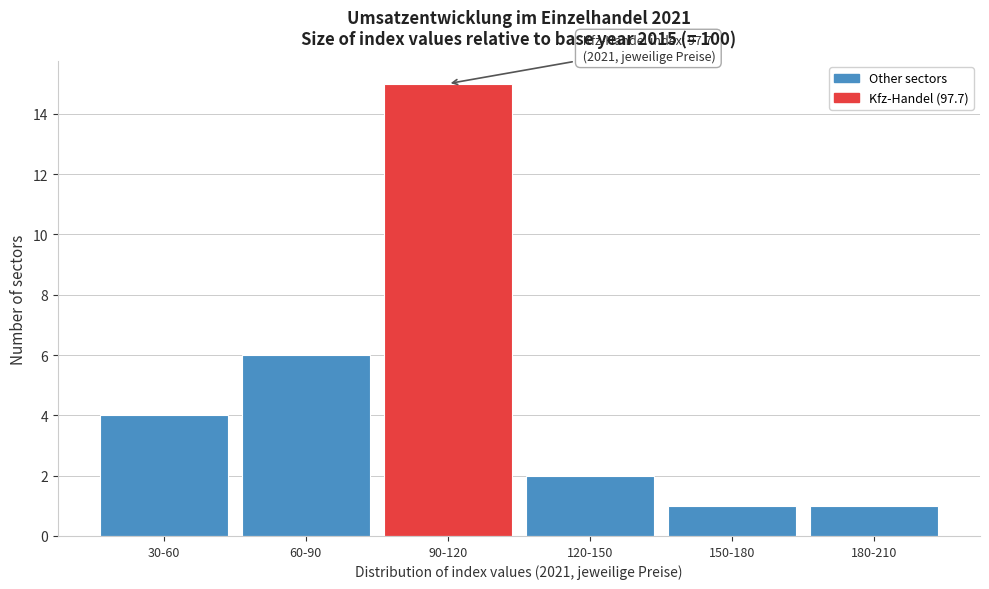

Reading left to right, transcribe all the data shown in this chart.

30-60=4	60-90=6	90-120=15	120-150=2	150-180=1	180-210=1